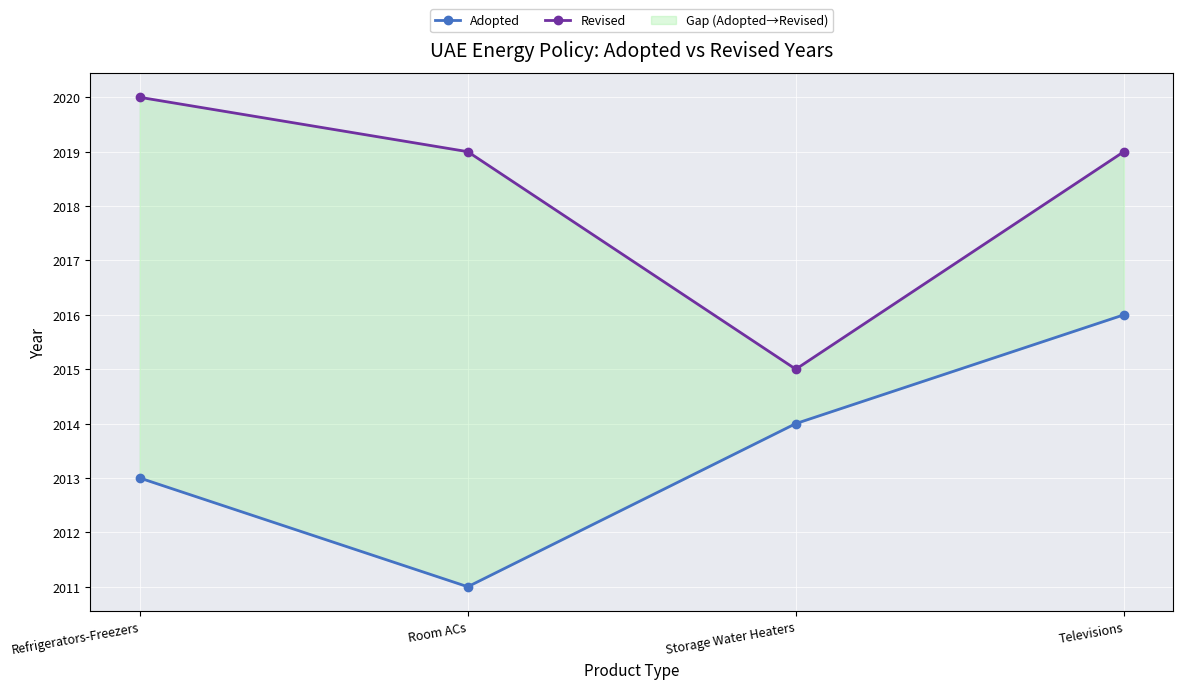

The Revised series shows 2020 at Refrigerators-Freezers. True or false?

True